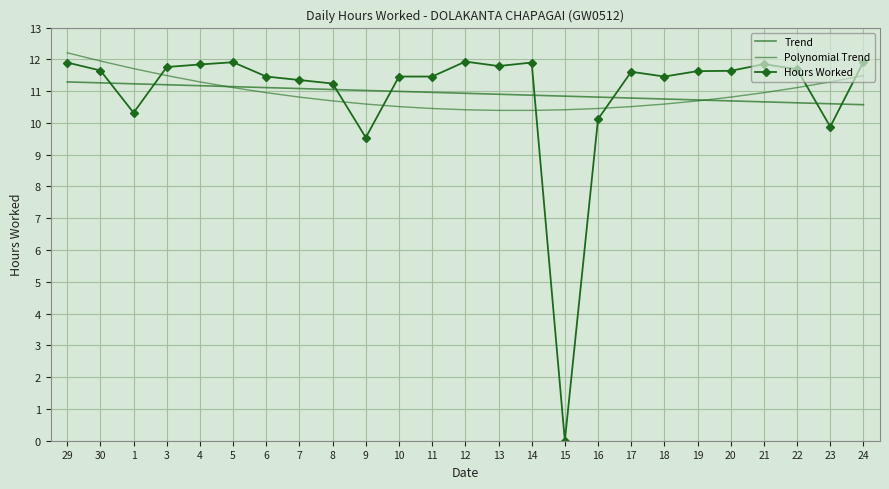

Is the value of Polynomial Trend at 12 greater than the value of Trend at 8?

No